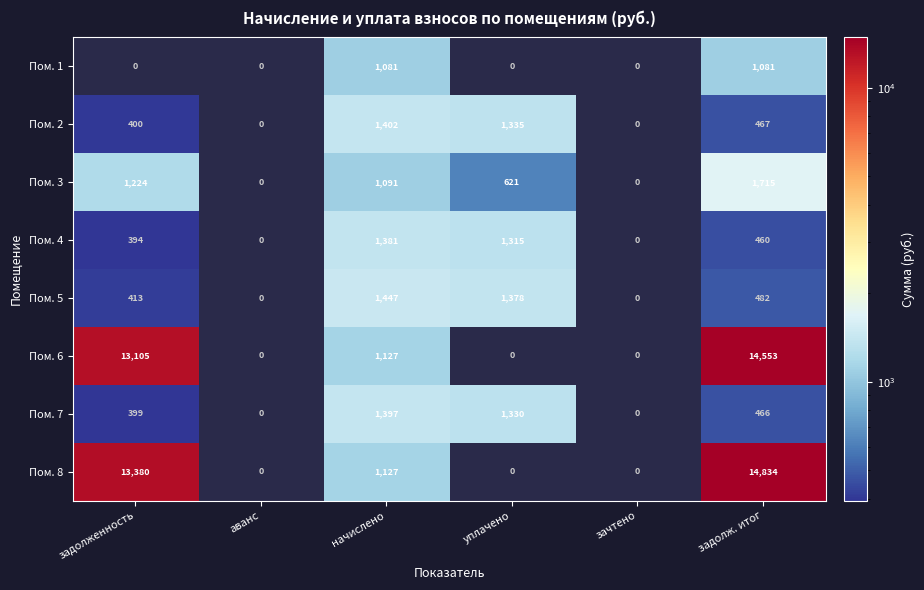

At how many categories does at least one series exceed 12232?

2